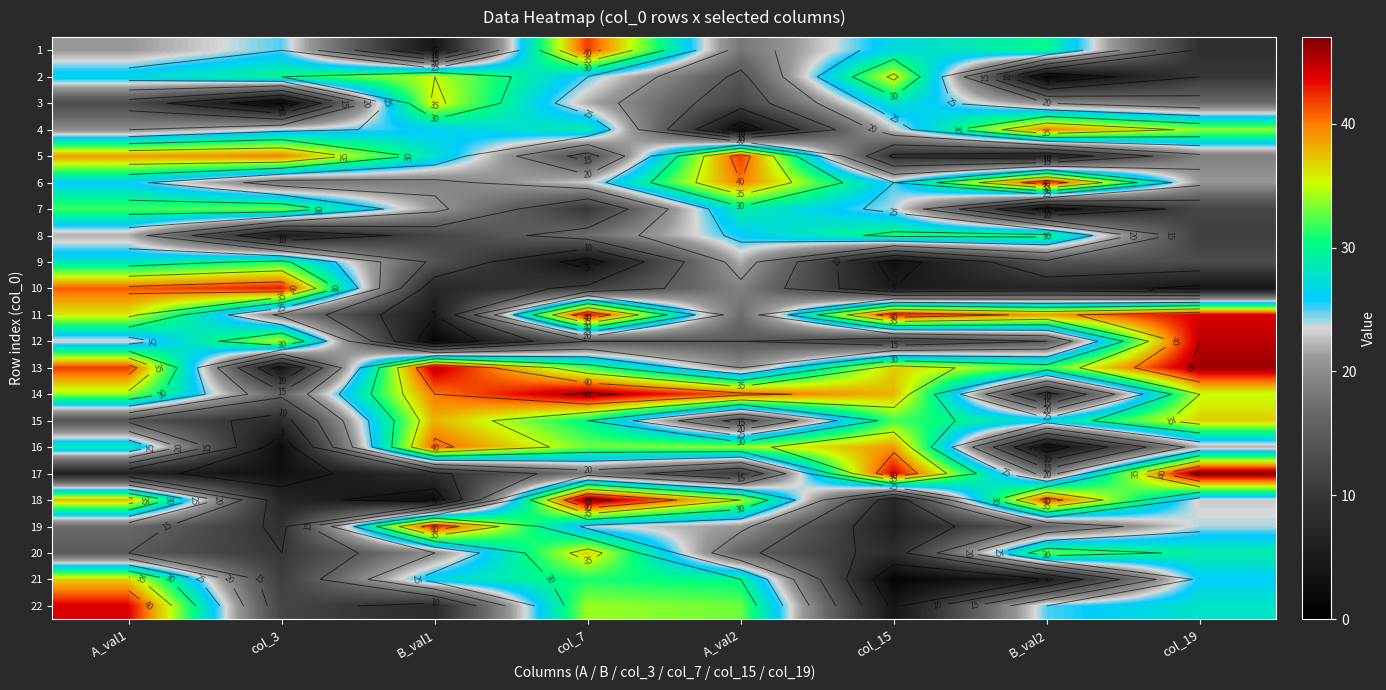

The value of 15 at A_val1 is 14. True or false?

True